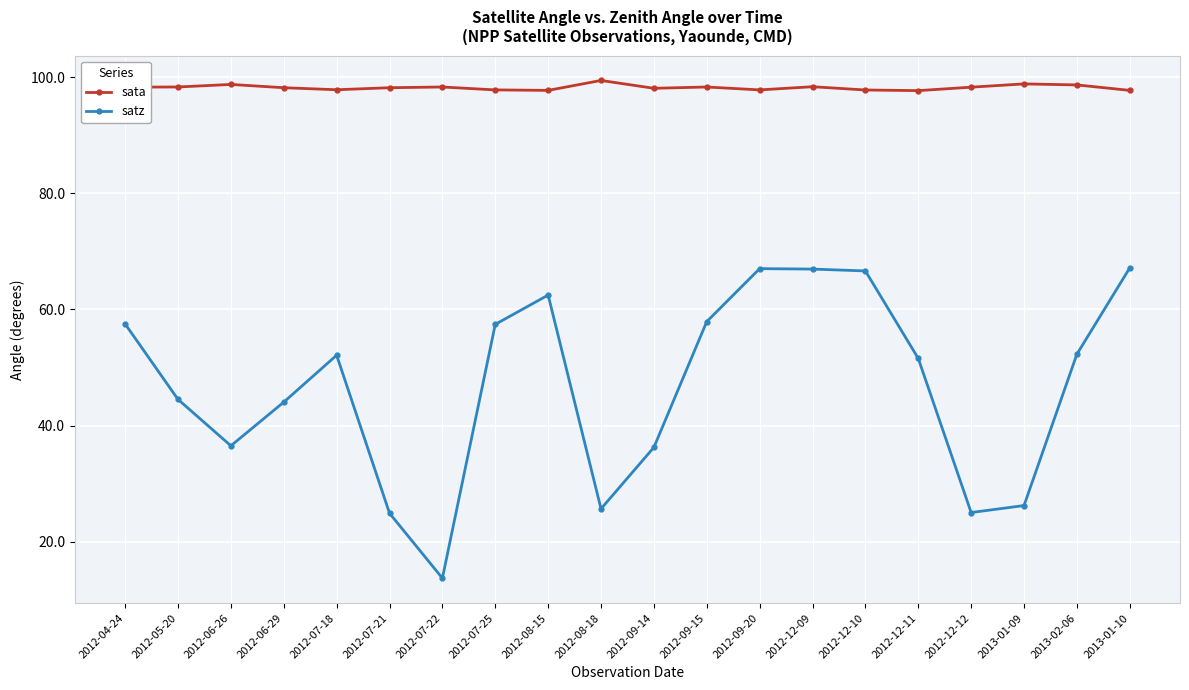

Which series changed the most between 2012-09-15 and 2012-12-09?

satz